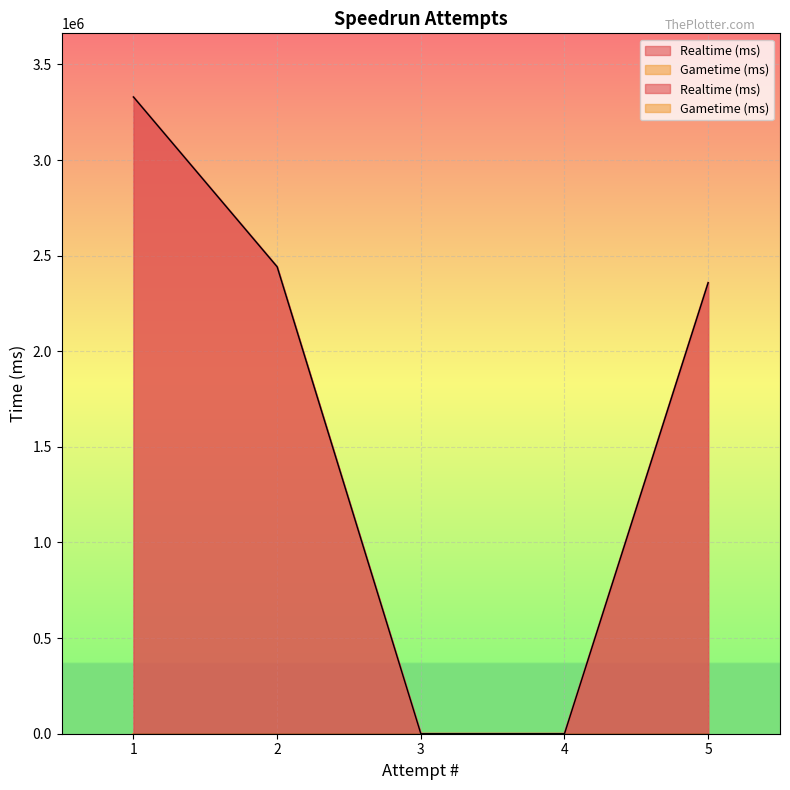

Count the number of categories in the chart.

5